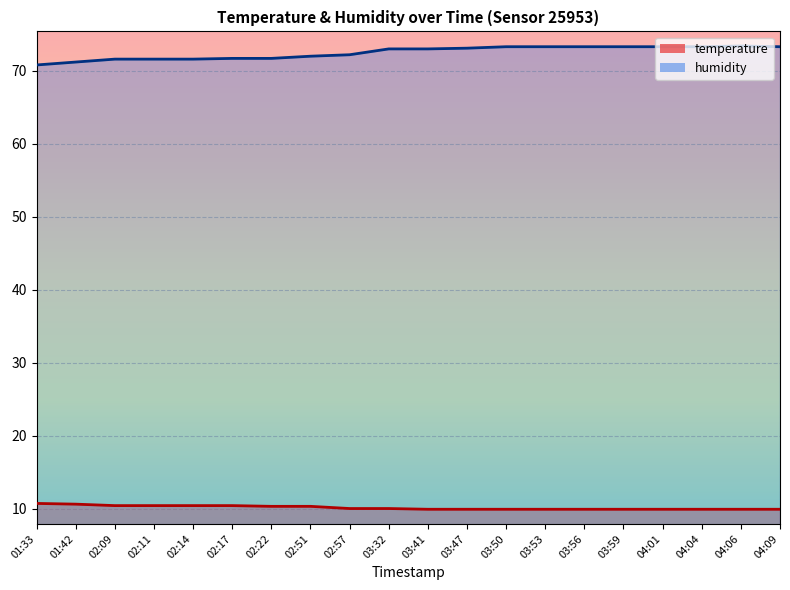

The value of temperature at 02:22 is 10.3. True or false?

True